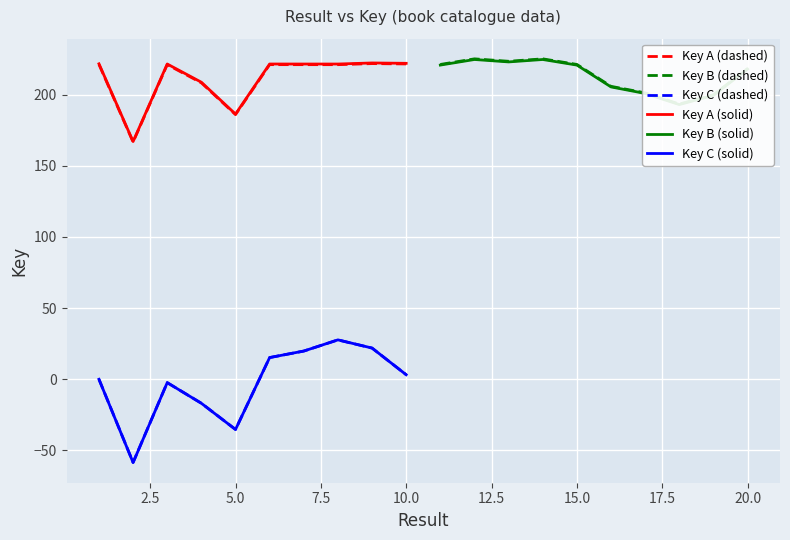

In Key A (solid), how many points are lower than both neighbors (excluding endpoints)?

3